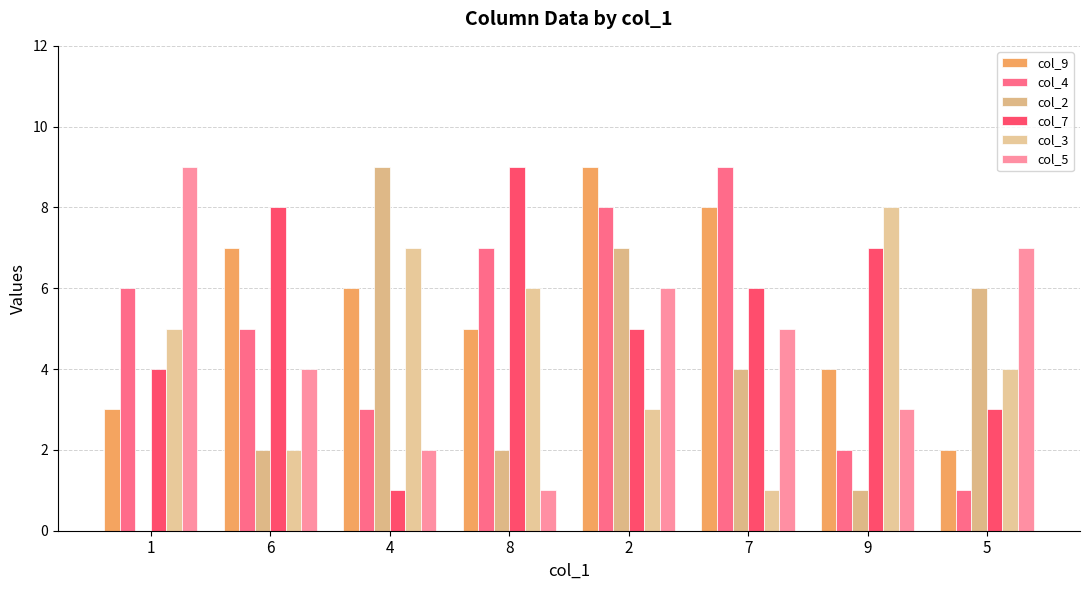

The col_9 series shows 11 at 6. True or false?

False